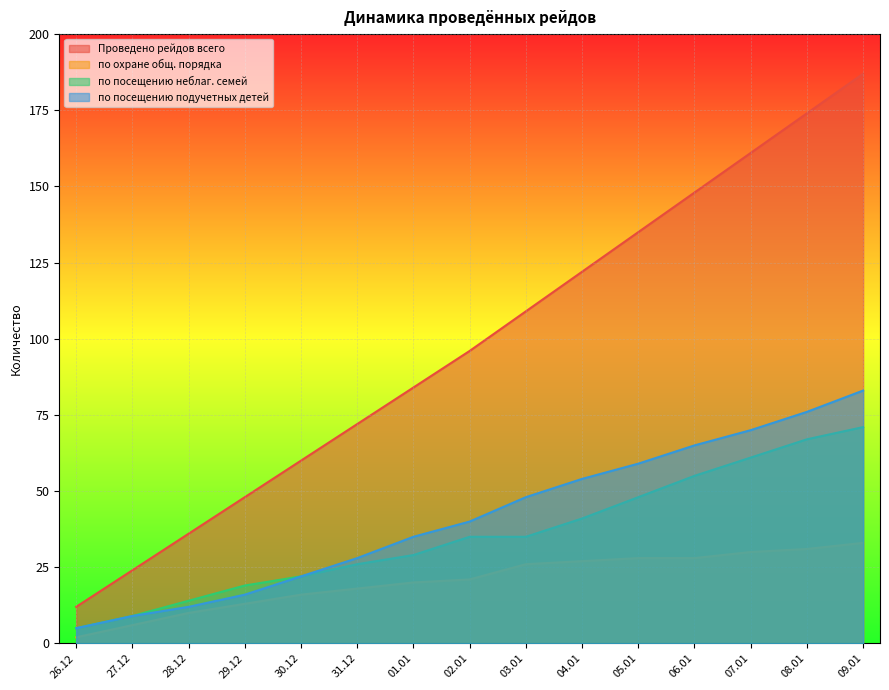

What value does the Проведено рейдов всего series have at 30.12?

60